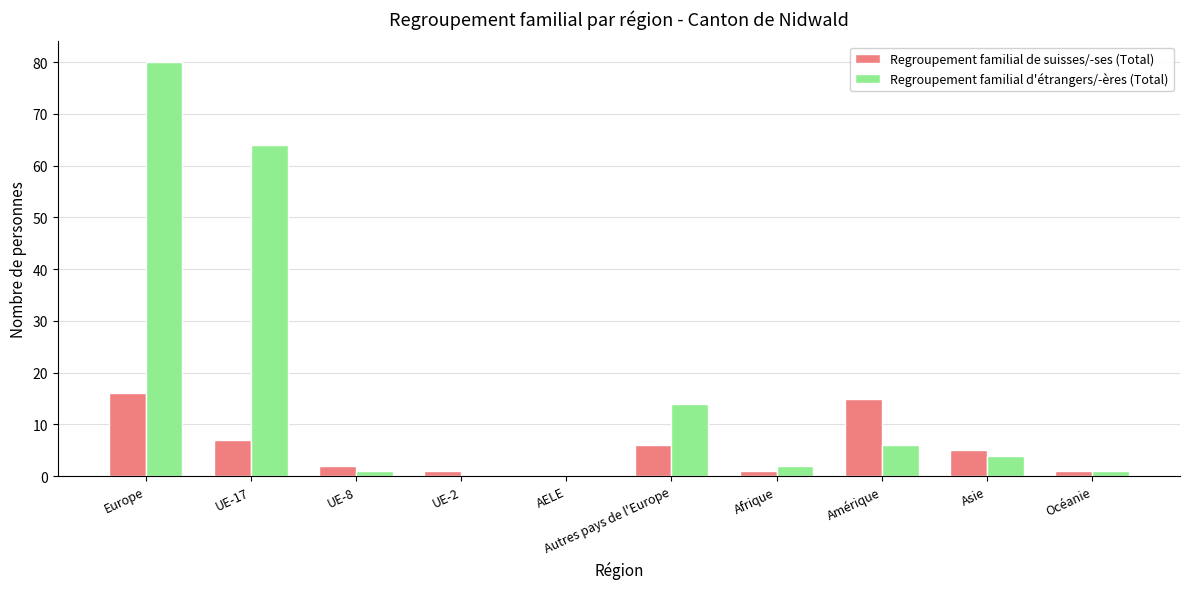

What is the greatest value displayed?

80